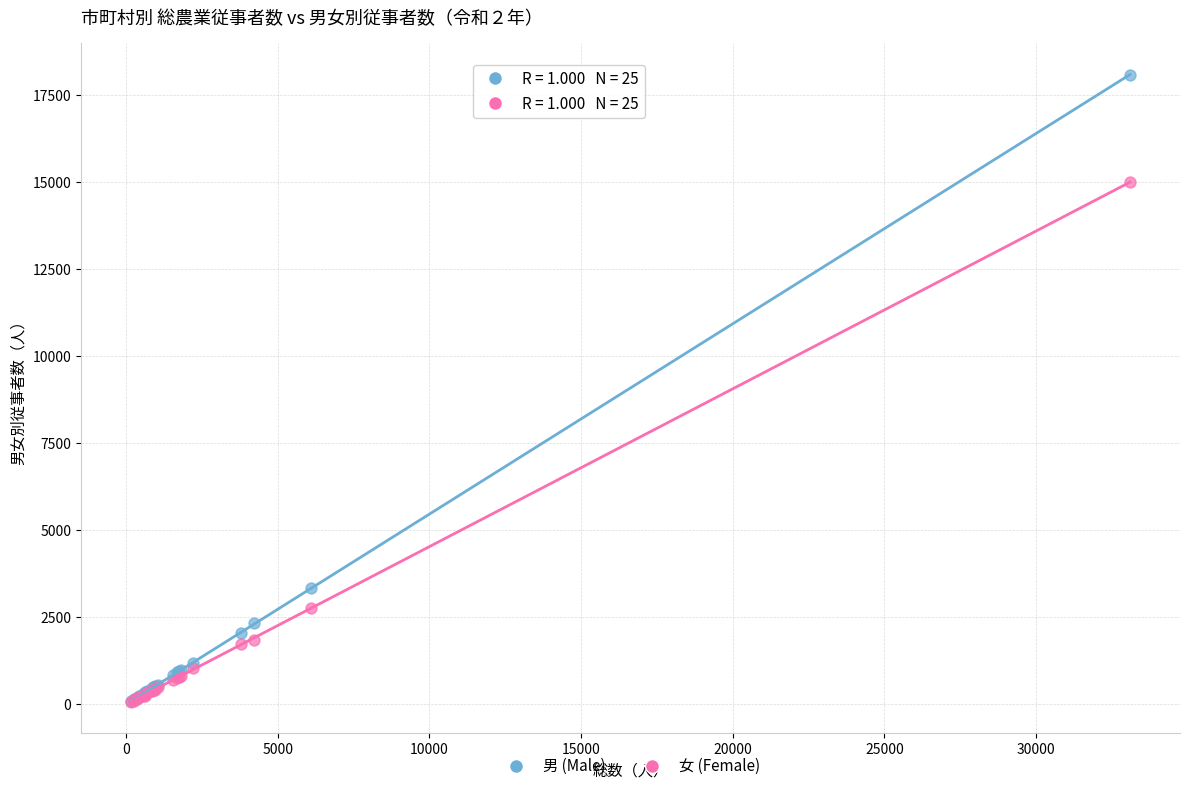

In the 女 (Female) series, what Y value is closest to 7538?

2762